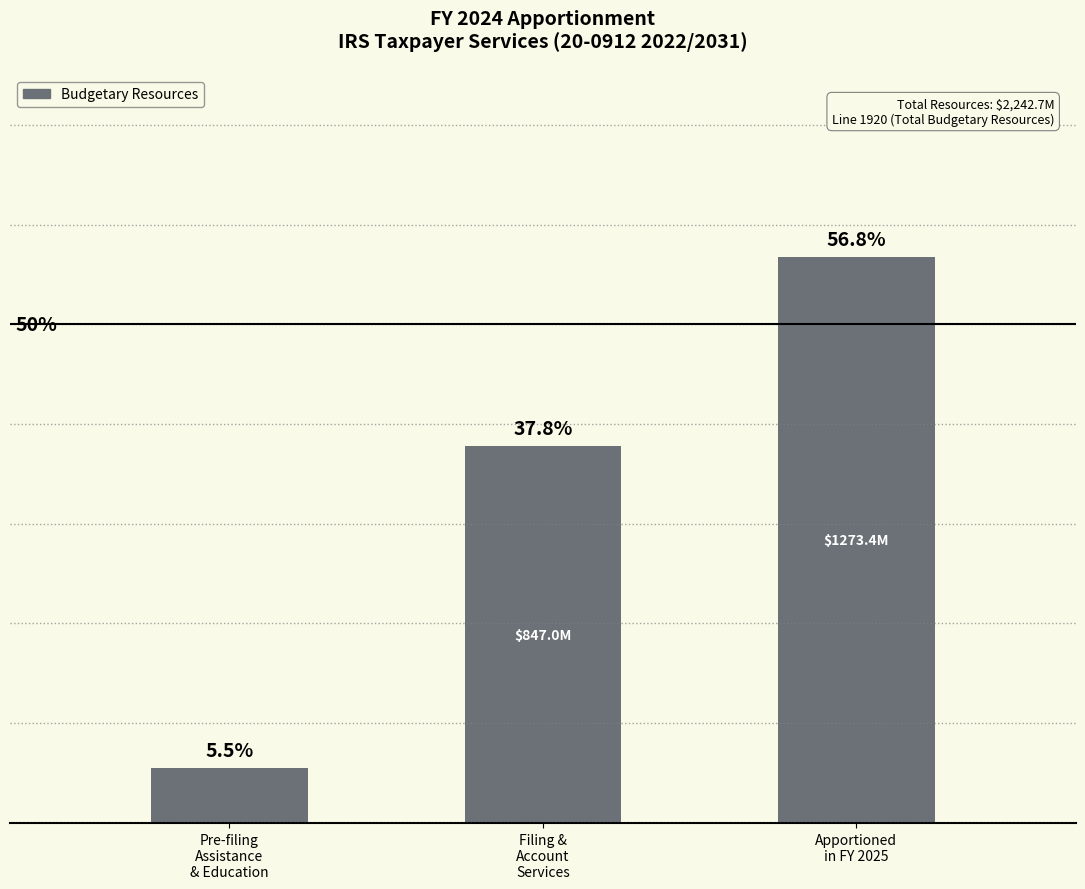

Where does the data first go above 37?

Filing &
Account
Services